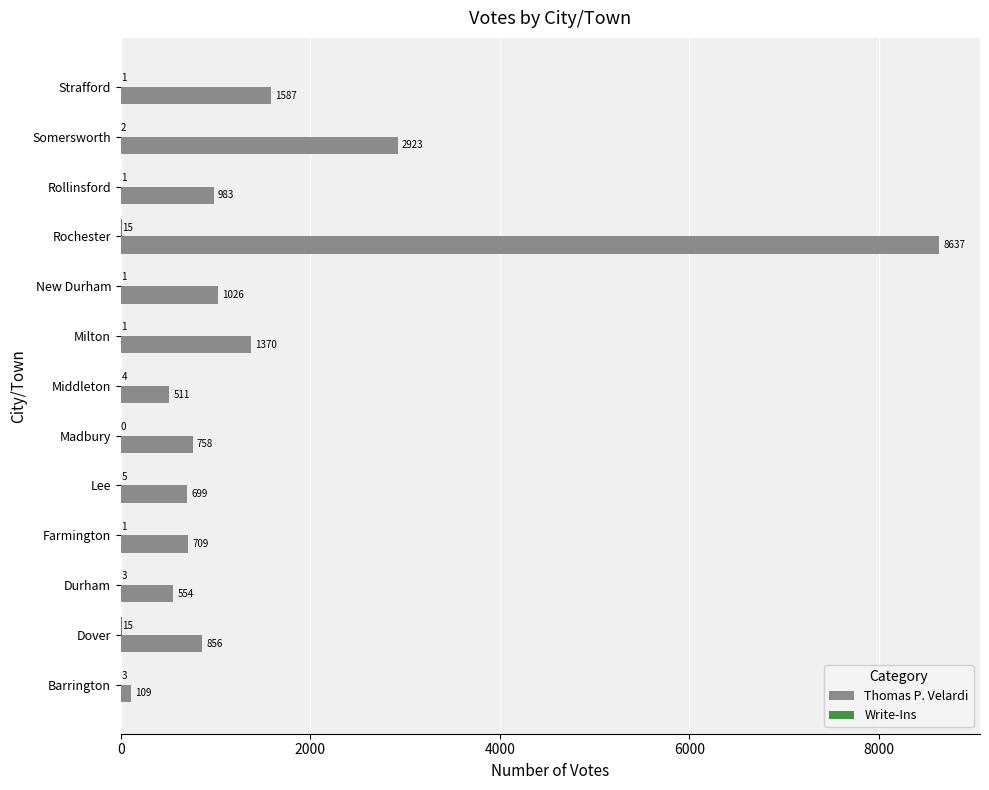

At which label is Thomas P. Velardi closest to 4373?

Somersworth